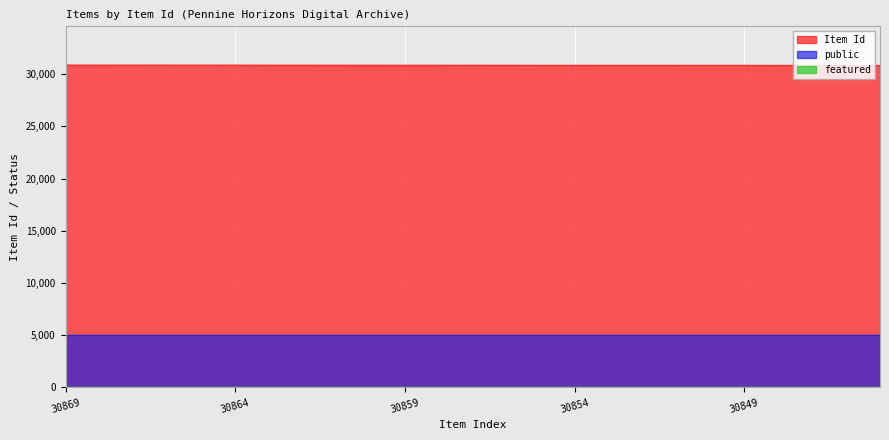

True or false: featured has a value of 0 at 30850.

True